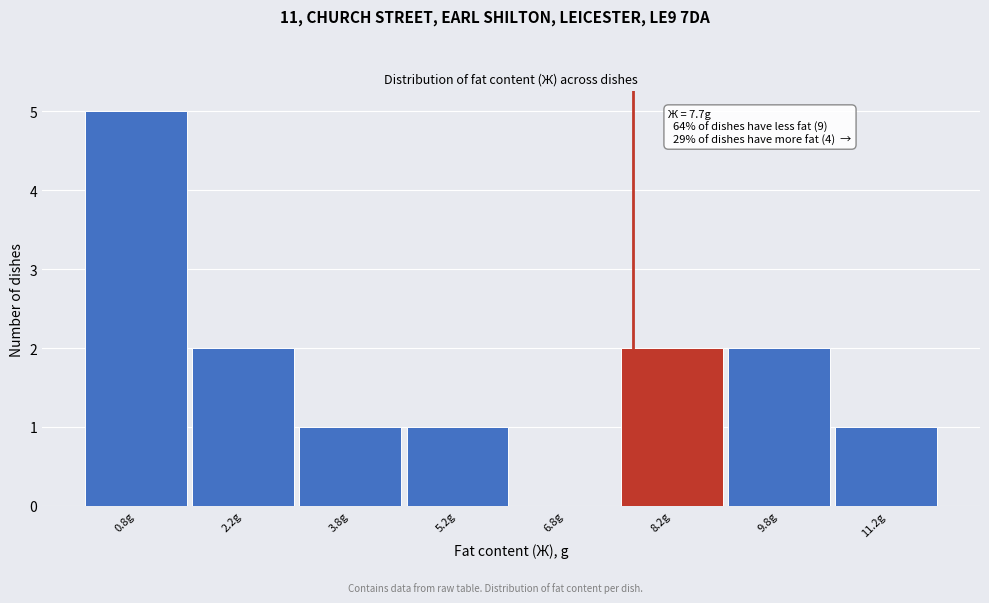

Which range on the x-axis has the tallest bar?

0.0 to 1.5